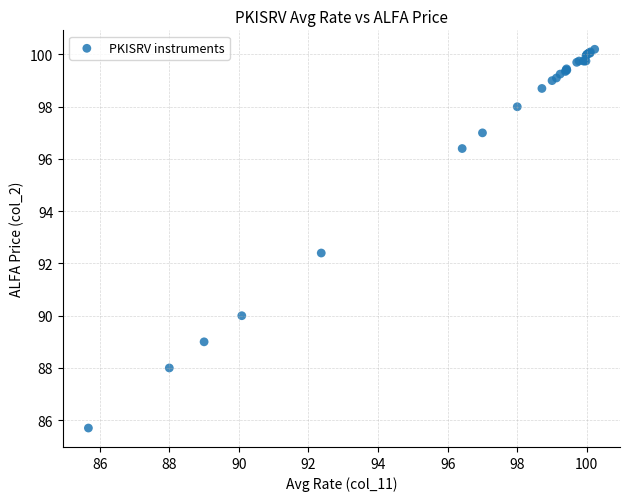

What Y value in the scatter plot is closest to 92?

92.4